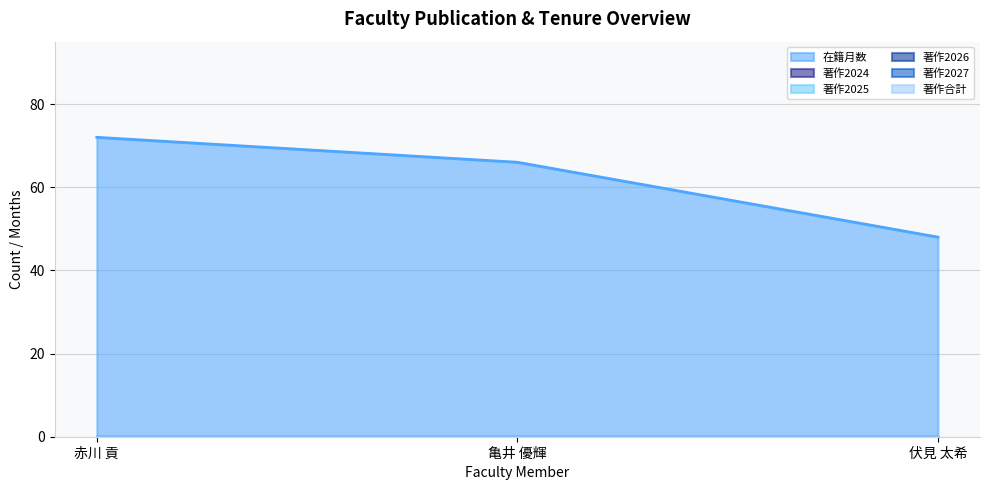

Does the chart display data point markers on the line(s)?

No